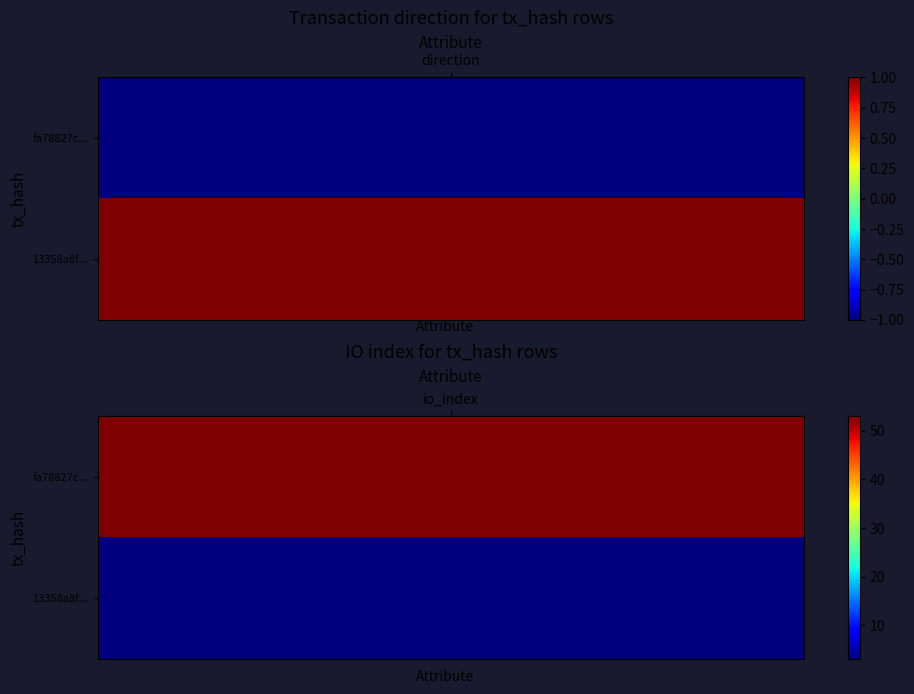

Reading right to left, extract all data points from this chart.

fa78827c328d0b6d2695c9df1fd5623ecfa7da9: 53	-1
13358a8fabbbb4ebe54faecb84fdf894aa3b46b: 3	1